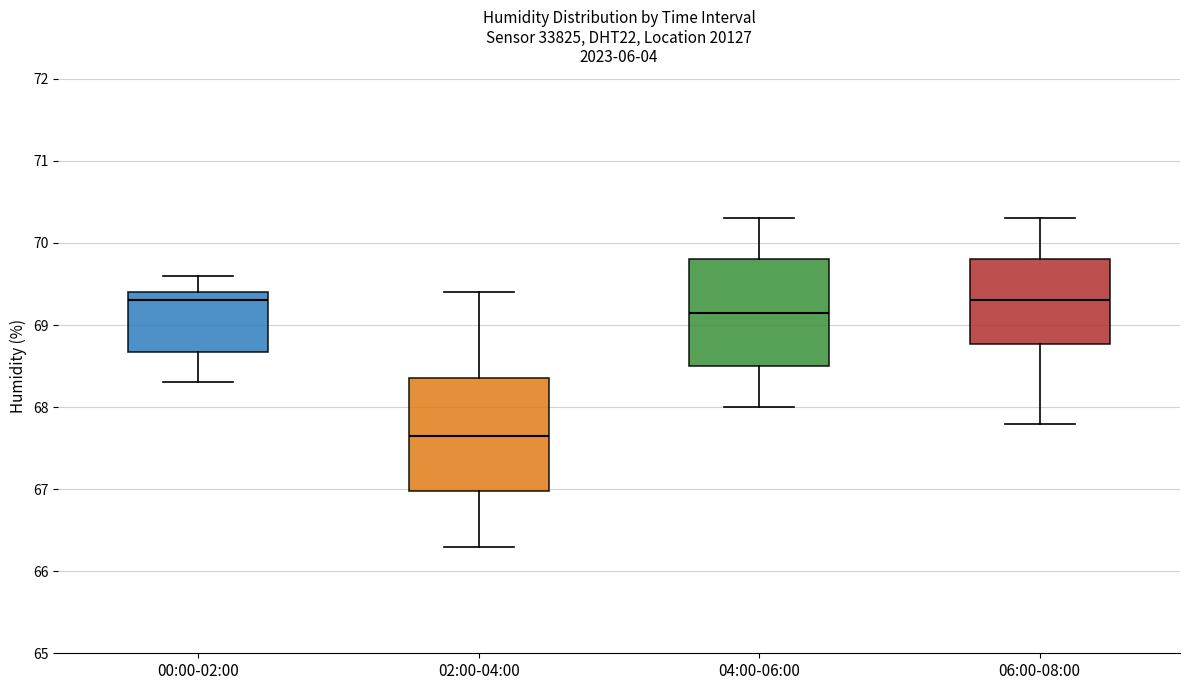

Reading left to right, read every box against the y-axis: the position of its median line, the range the box covers, and the ends of its whiskers. The values are not printed on the chart, so give them approximately, as read against the axis.

00:00-02:00: median 69.3, box 68.7 to 69.4, whiskers 68.3 to 69.6
02:00-04:00: median 67.7, box 67.0 to 68.4, whiskers 66.3 to 69.4
04:00-06:00: median 69.2, box 68.5 to 69.8, whiskers 68.0 to 70.3
06:00-08:00: median 69.3, box 68.8 to 69.8, whiskers 67.8 to 70.3